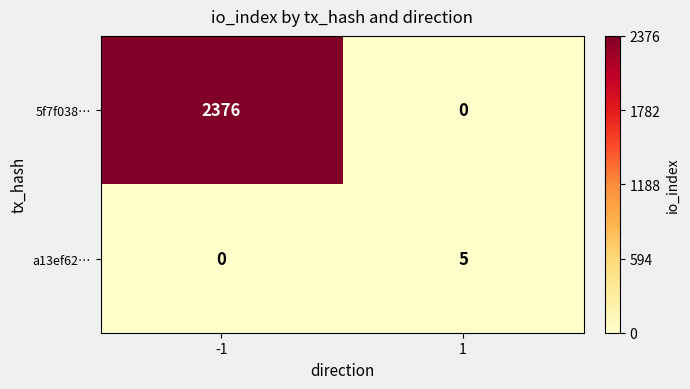

Which series has the widest spread of values?

5f7f038…